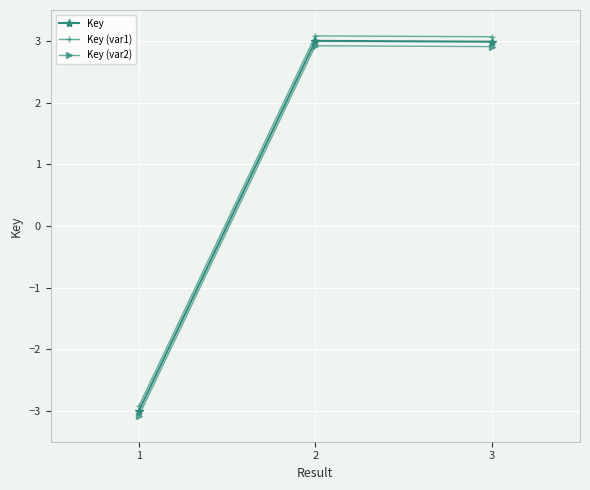

List the series in order of their peak value, lowest first.

Key (var2), Key, Key (var1)